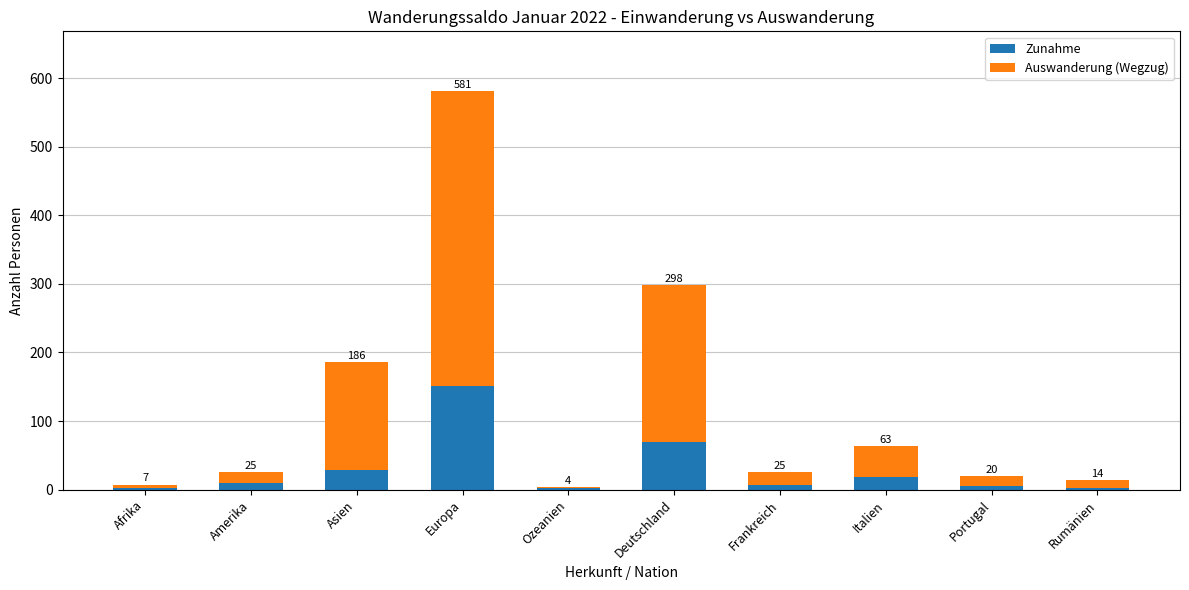

Which series has the widest spread of values?

Auswanderung (Wegzug)